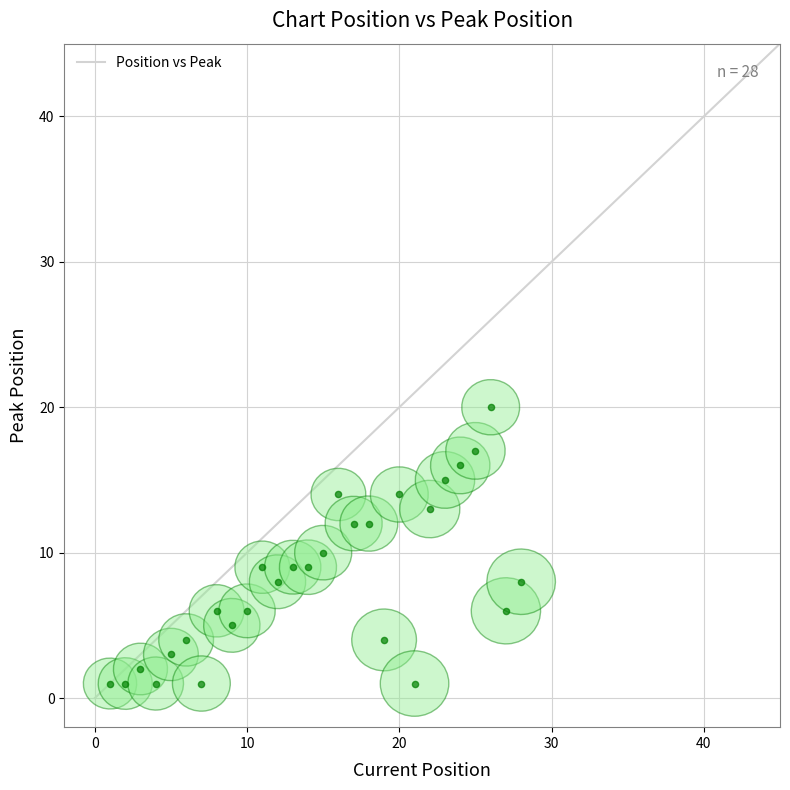

What is the range of Y values (max minus min)?

19